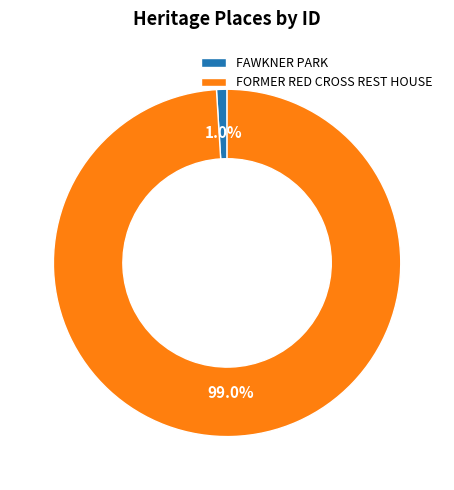

What percentage is the FAWKNER PARK slice, to the nearest percent?

1%